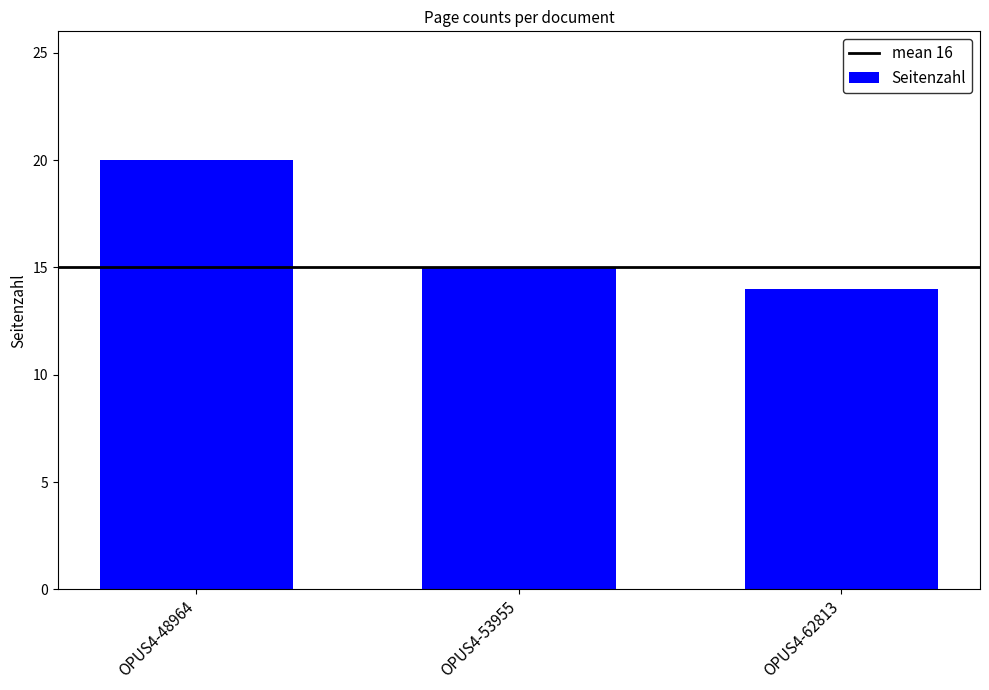

What is the greatest value displayed?

20